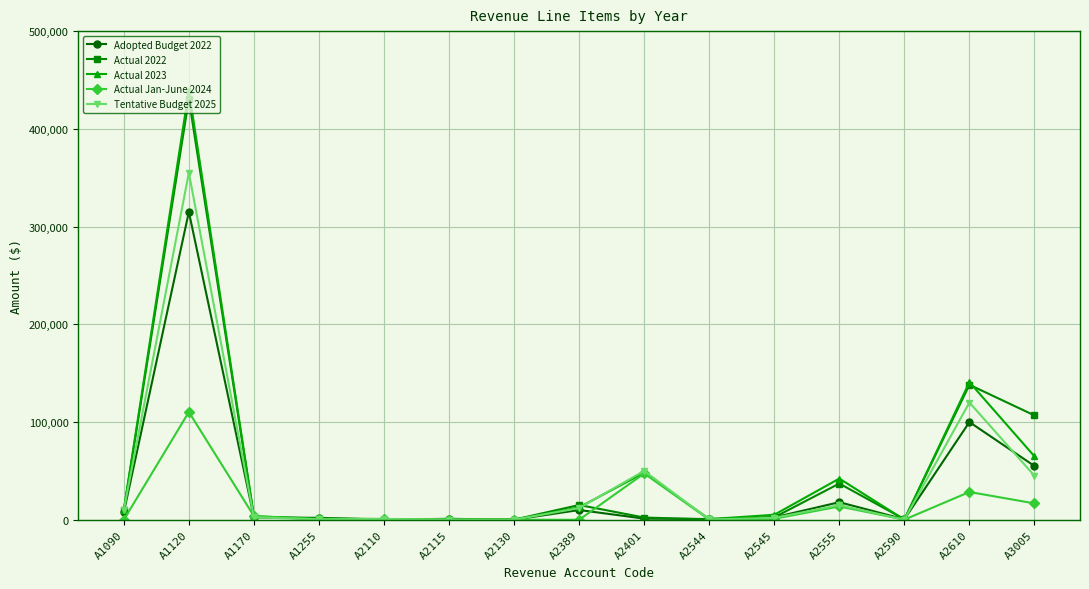

What is the greatest value displayed?

439404.0